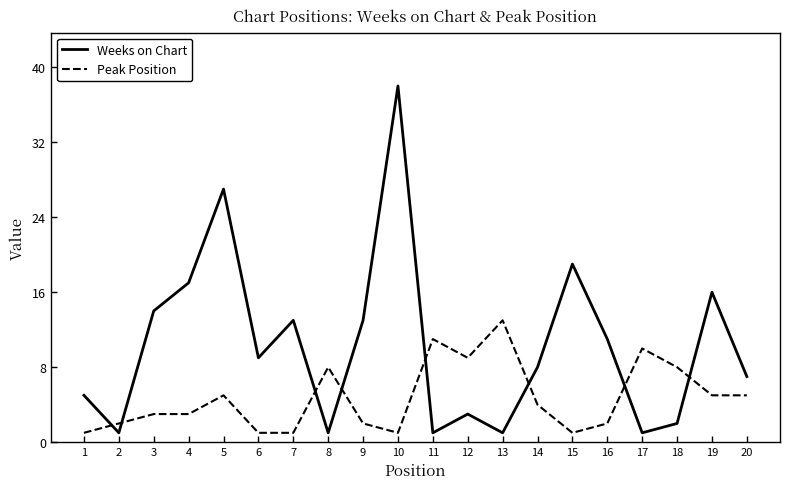

Is it true that Peak Position equals 15 at 11?

False